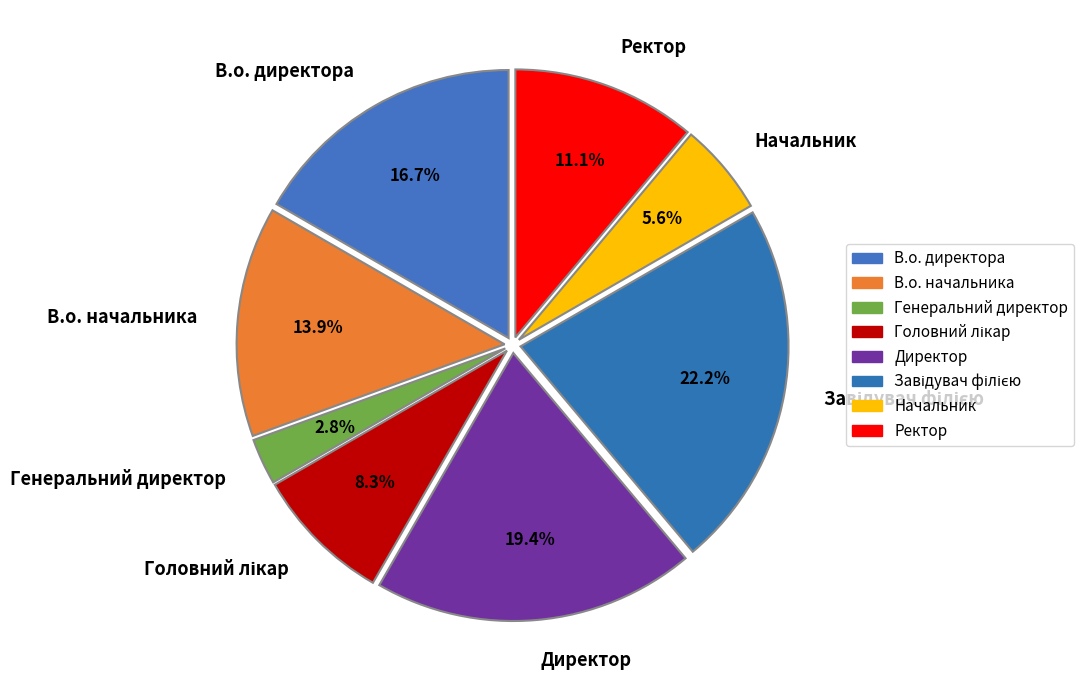

True or false: В.о. начальника accounts for 14% of the total.

True